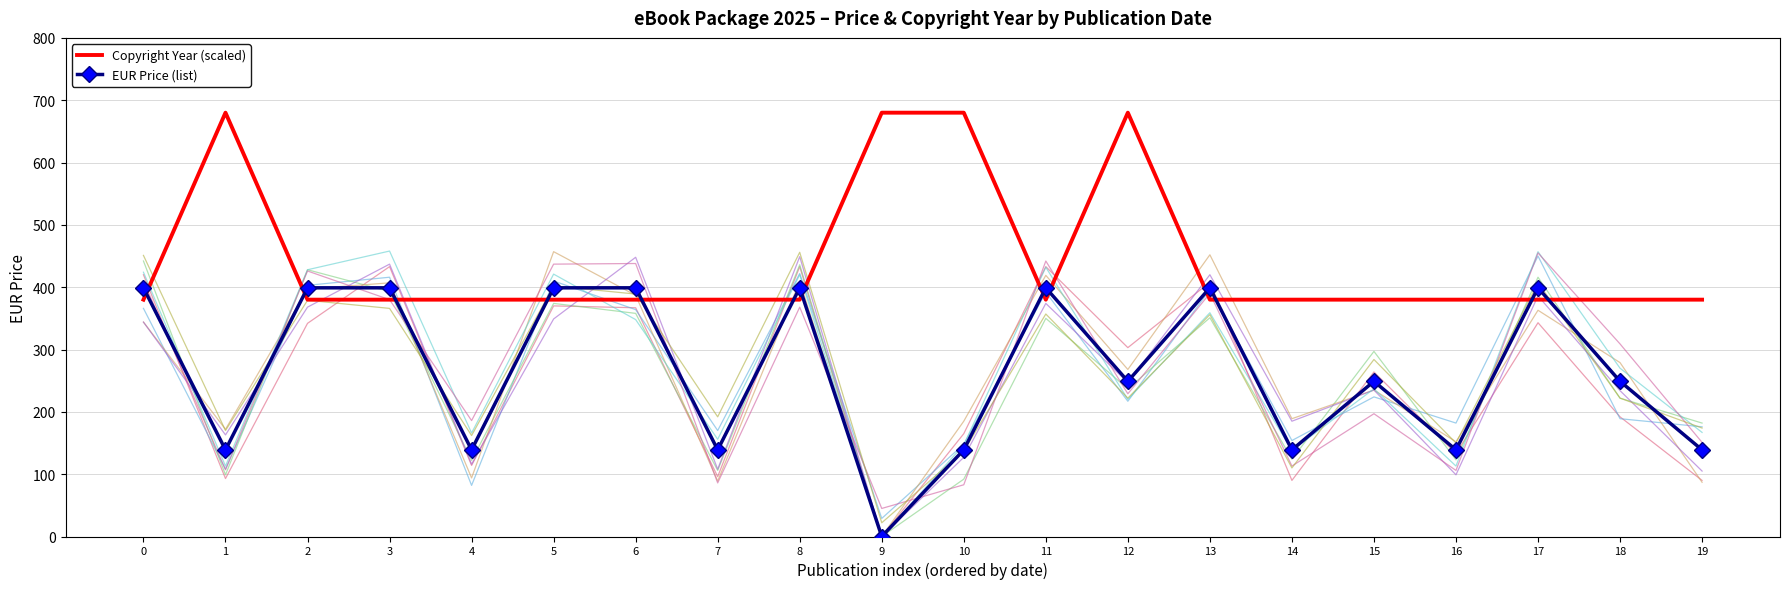

After their last crossing, which series has the higher values: EUR Price (list) or Copyright Year (scaled)?

Copyright Year (scaled)